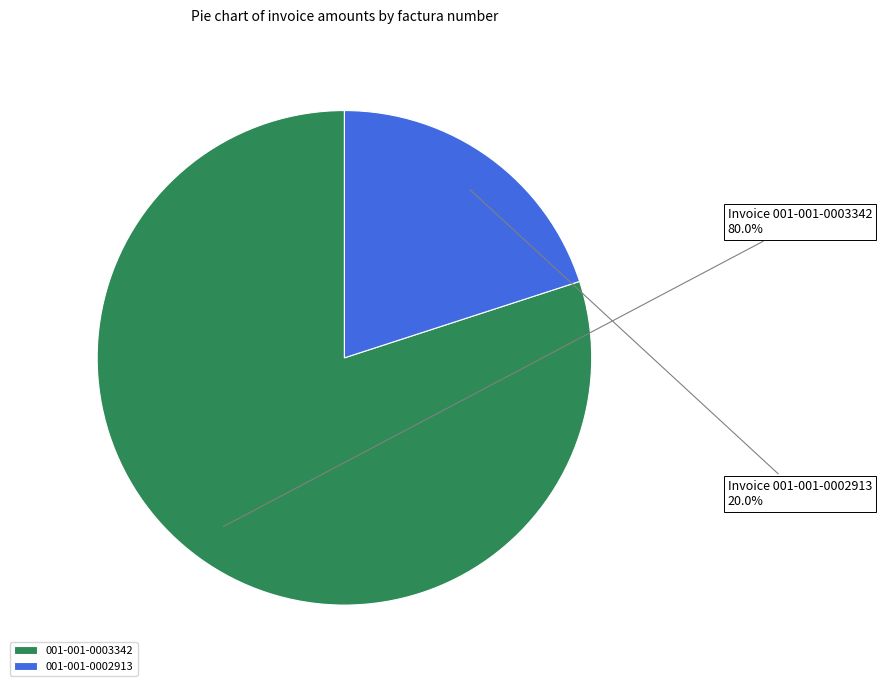

What percentage is the 001-001-0003342 slice, to the nearest percent?

80%